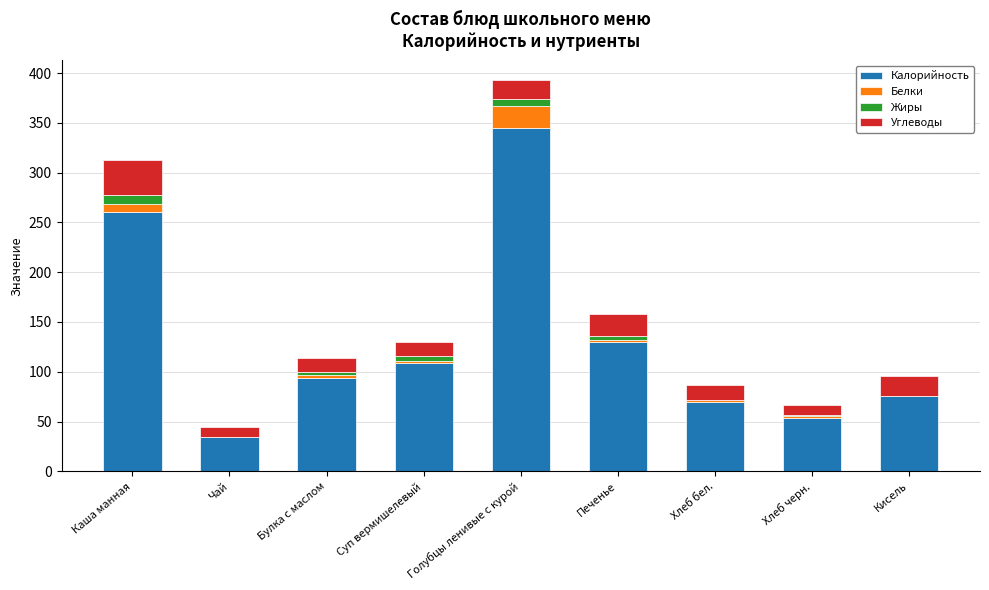

What is the sum of all Калорийность values?

1173.0